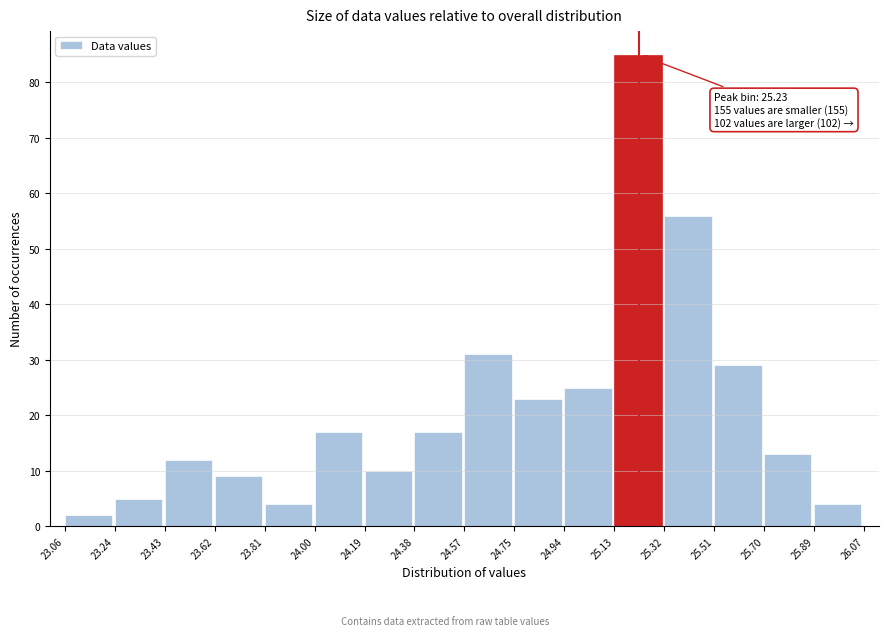

Over which range of the x-axis is the bar tallest?

25.13 to 25.32